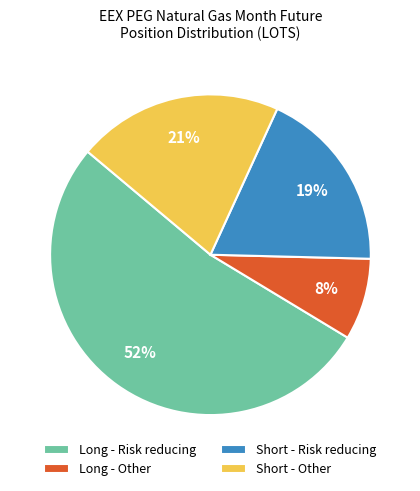

What is the majority slice?

Long - Risk reducing